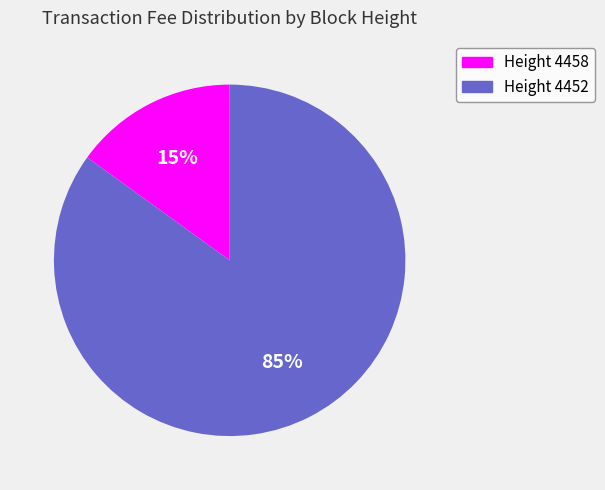

Is there any slice that represents more than half of the pie?

Yes